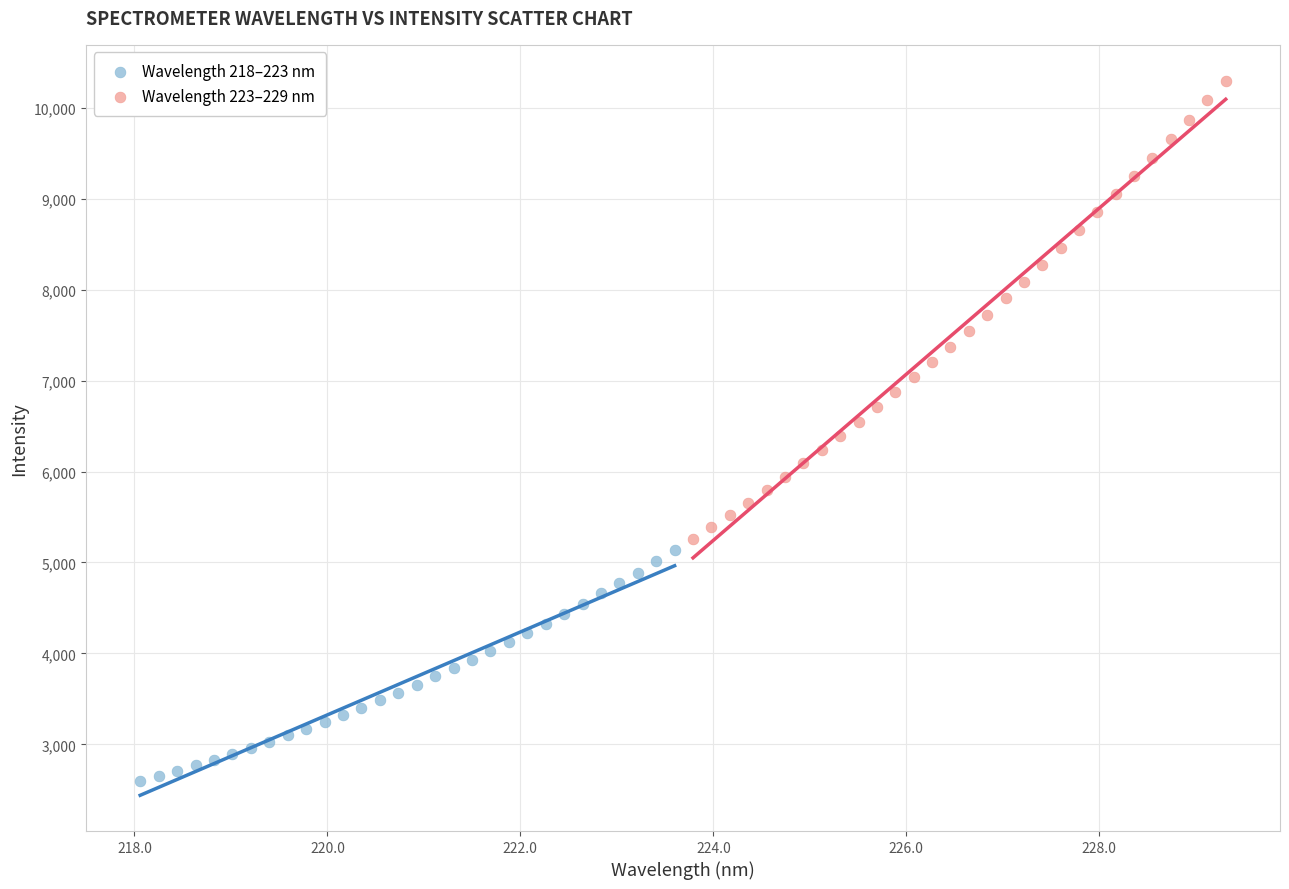

Which series reaches the maximum Y coordinate?

Wavelength 223–229 nm